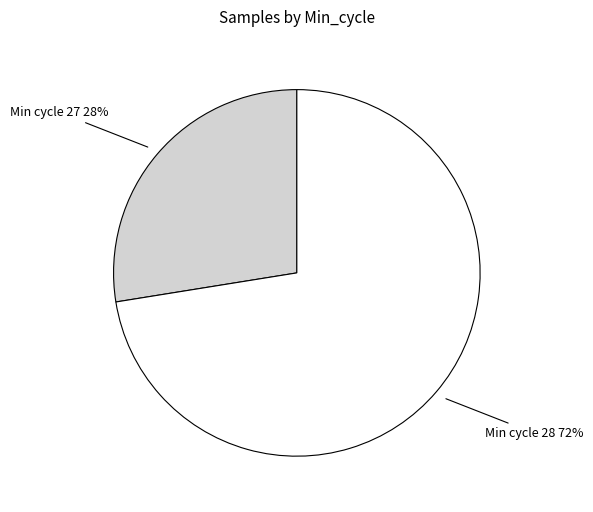

To the nearest percent, what is the average slice percentage?

50%